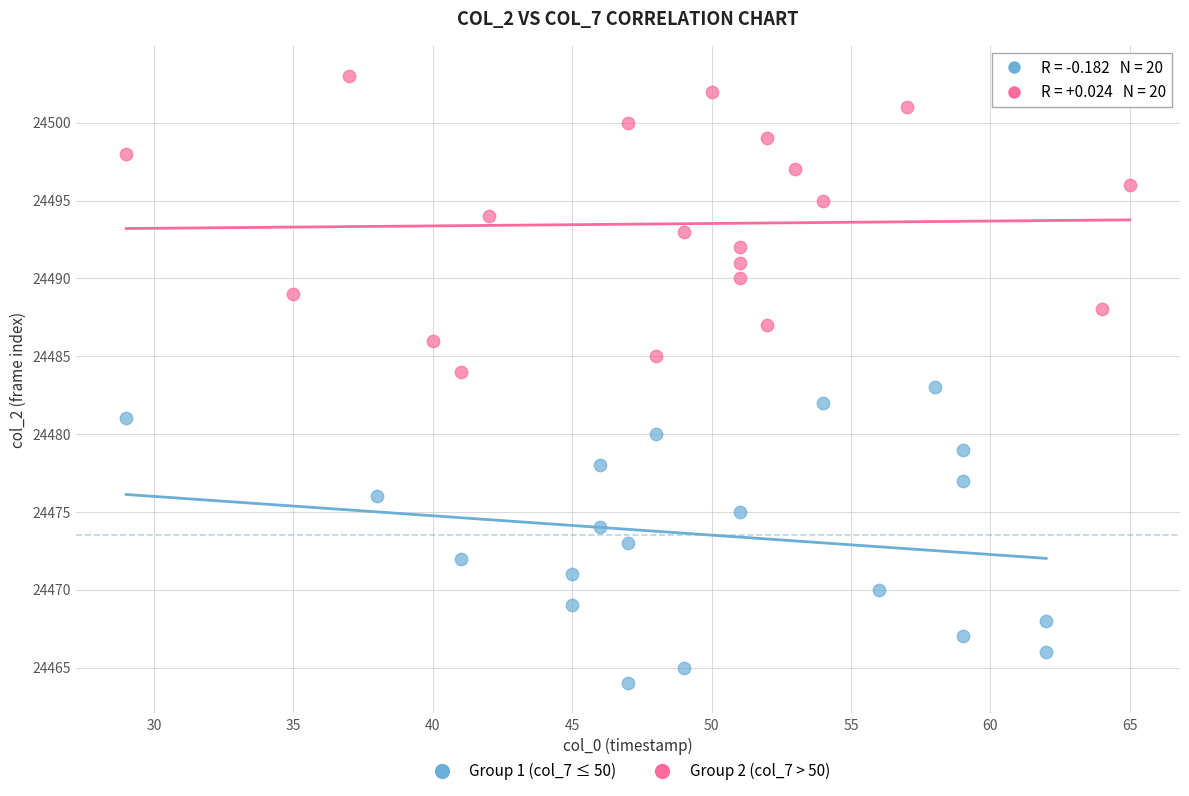

What are all the series names shown in the legend?

Group 1 (col_7 ≤ 50), Group 2 (col_7 > 50)